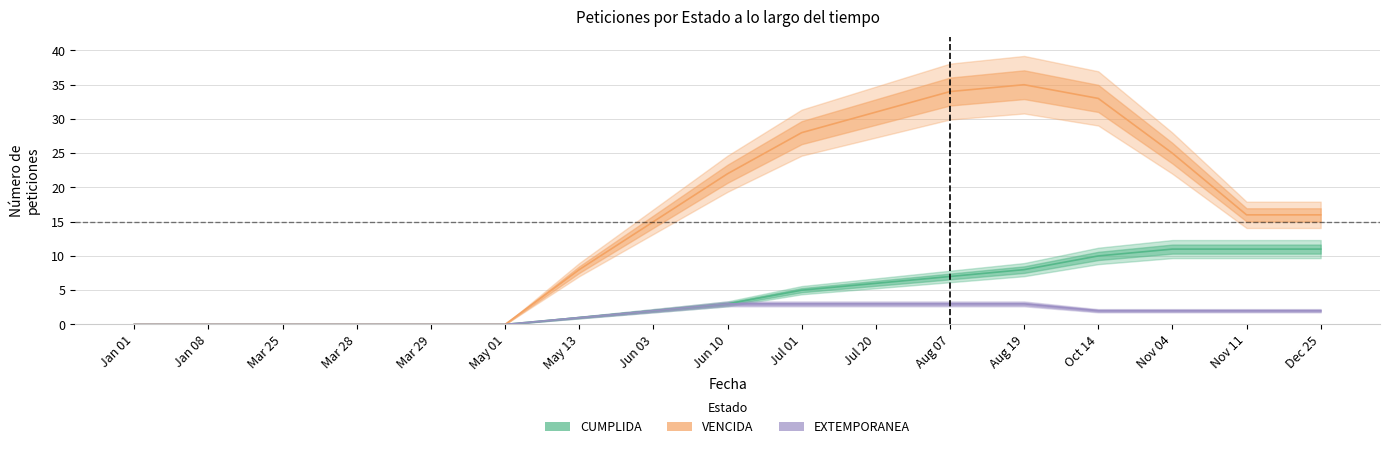

What is the value of the EXTEMPORANEA point at the 15th from the left?

2